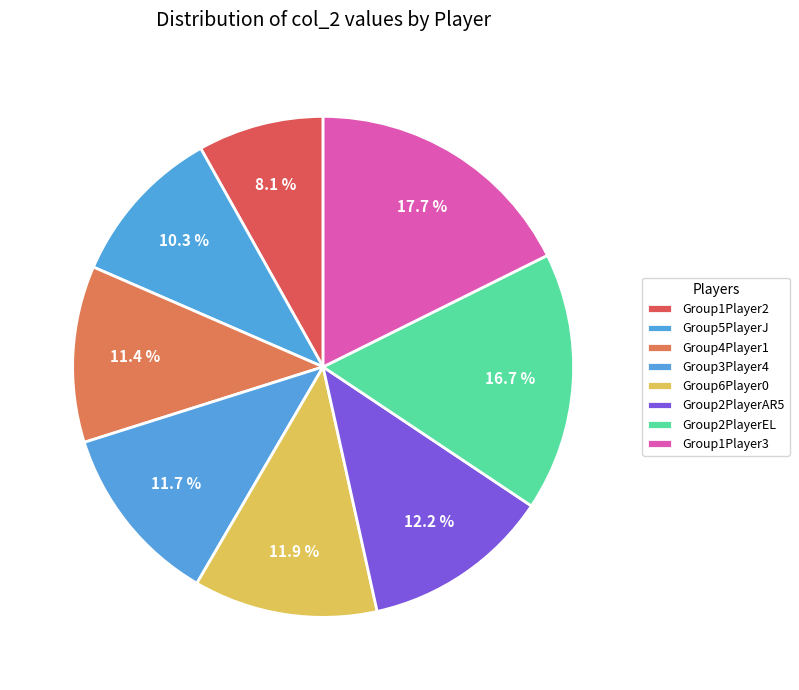

Rank the categories by value from highest to lowest.

Group1Player3, Group2PlayerEL, Group2PlayerAR5, Group6Player0, Group3Player4, Group4Player1, Group5PlayerJ, Group1Player2